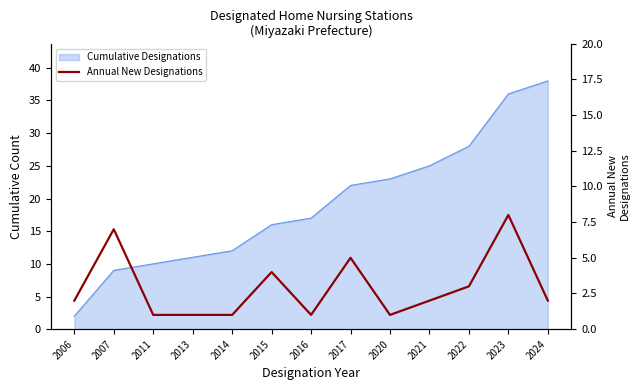

At which category does the data reach its first local valley?

2016